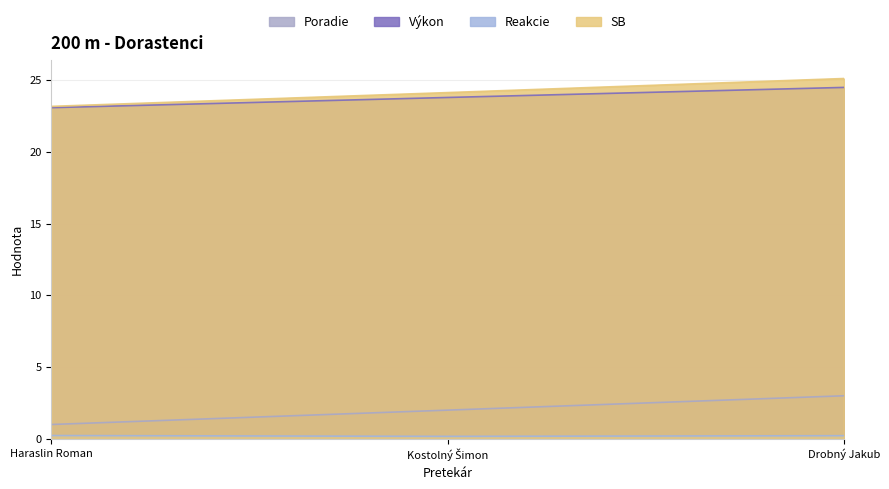

What is the minimum value for SB?

23.2